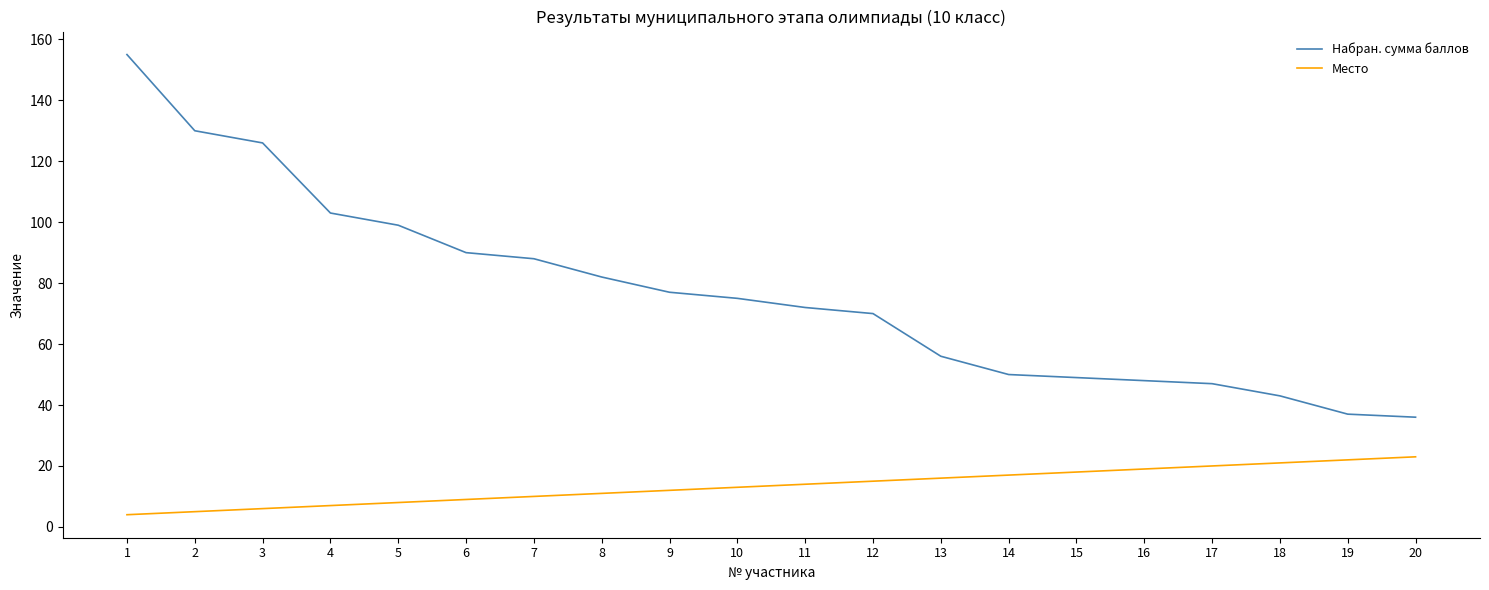

Read the Набран. сумма баллов value at 17, to the nearest 10.

50